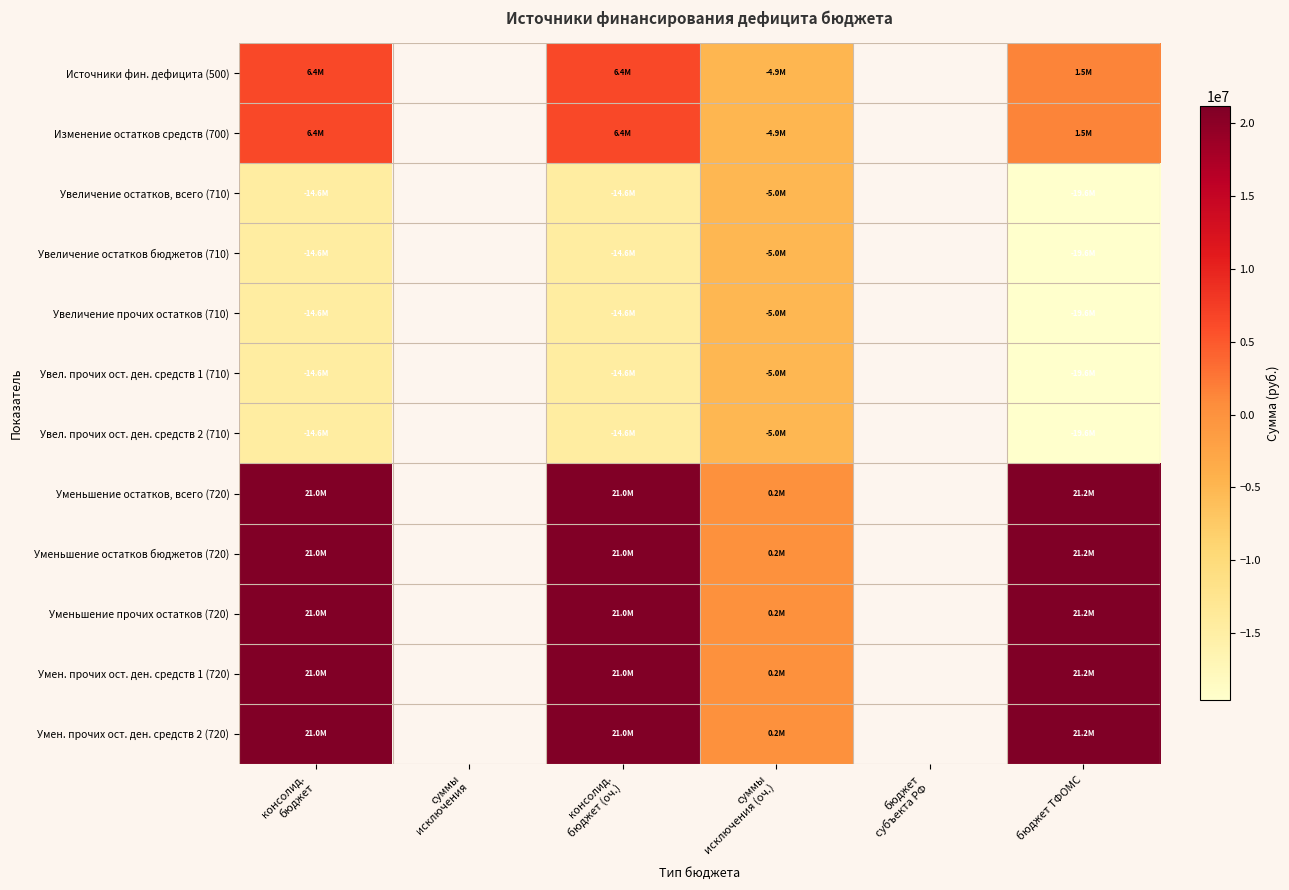

At суммы исключения (оч.), list the series in order from smallest to largest.

Увеличение остатков, всего (710), Увеличение остатков бюджетов (710), Увеличение прочих остатков (710), Увел. прочих ост. ден. средств 1 (710), Увел. прочих ост. ден. средств 2 (710), Источники фин. дефицита (500), Изменение остатков средств (700), Уменьшение остатков, всего (720), Уменьшение остатков бюджетов (720), Уменьшение прочих остатков (720), Умен. прочих ост. ден. средств 1 (720), Умен. прочих ост. ден. средств 2 (720)